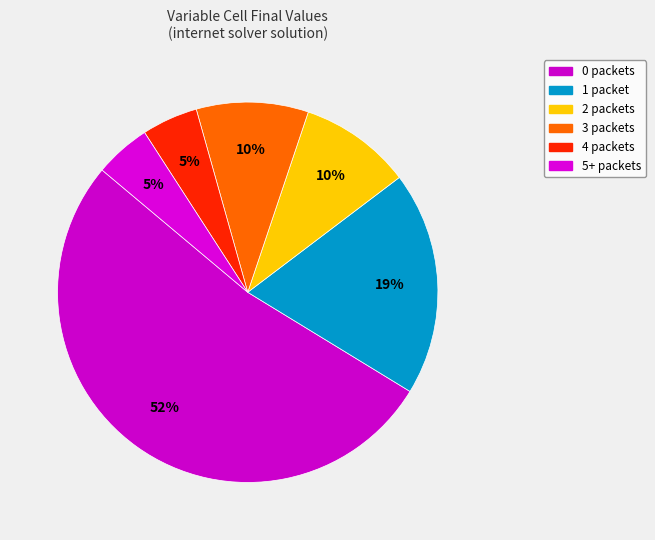

How many slices are in this pie chart?

6